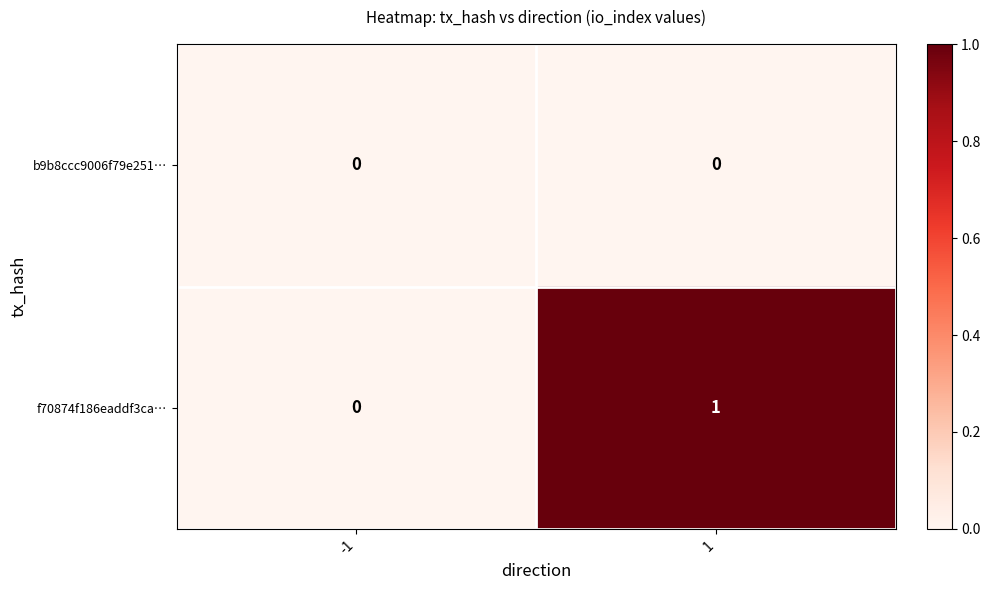

At which category is the sum across all series the highest?

1